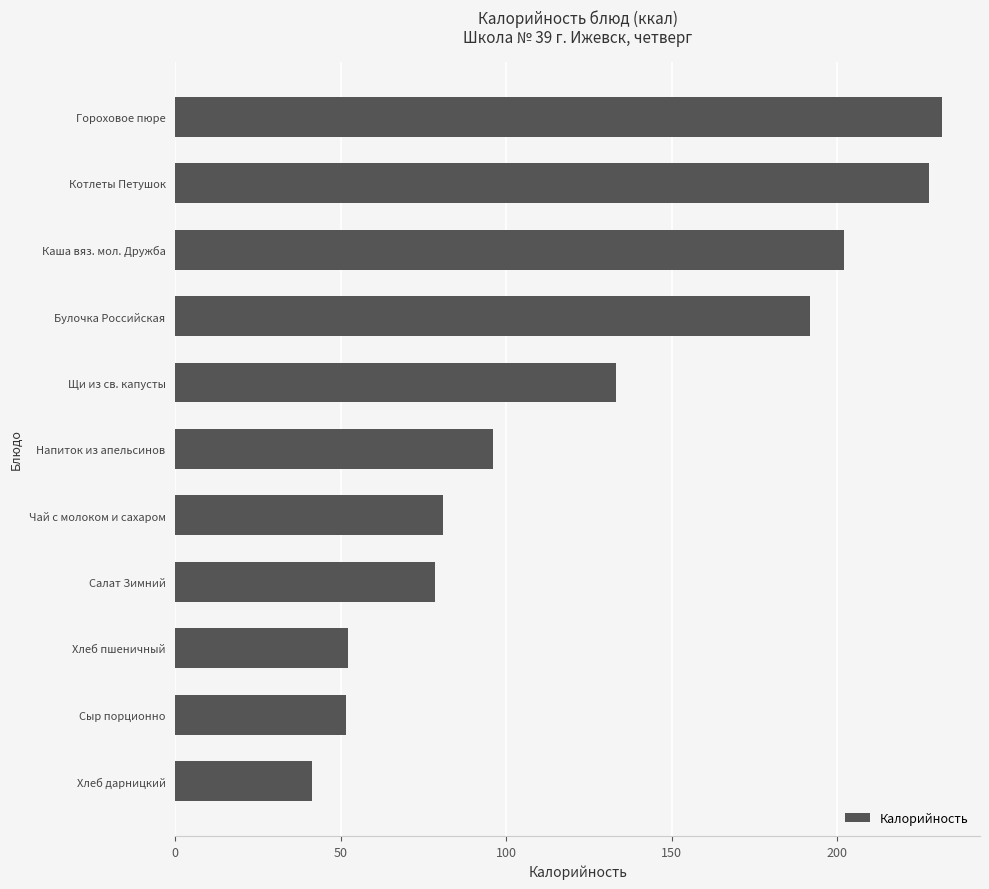

Which label corresponds to the smallest value in the chart?

Хлеб дарницкий